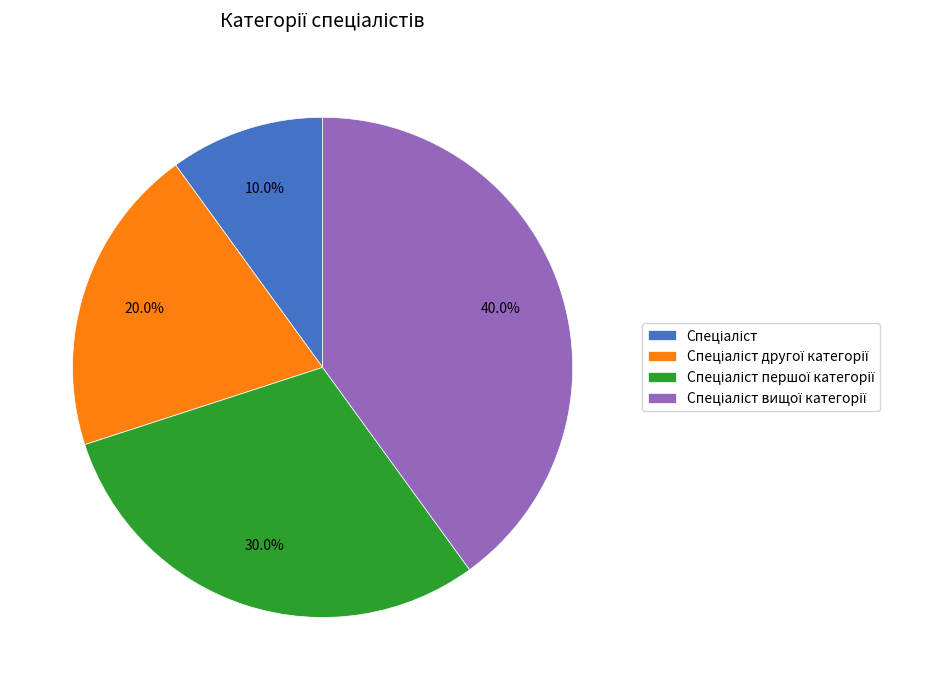

Is there any slice that represents more than half of the pie?

No